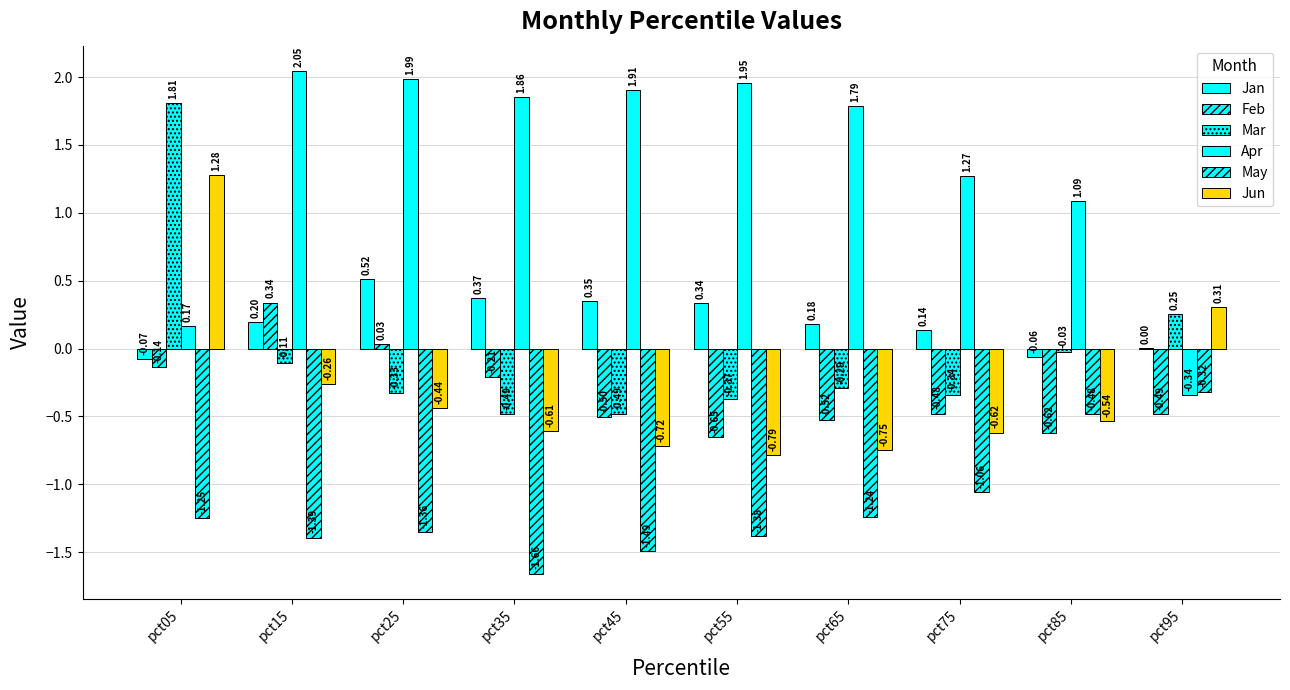

How many values in Jun are above zero?

2